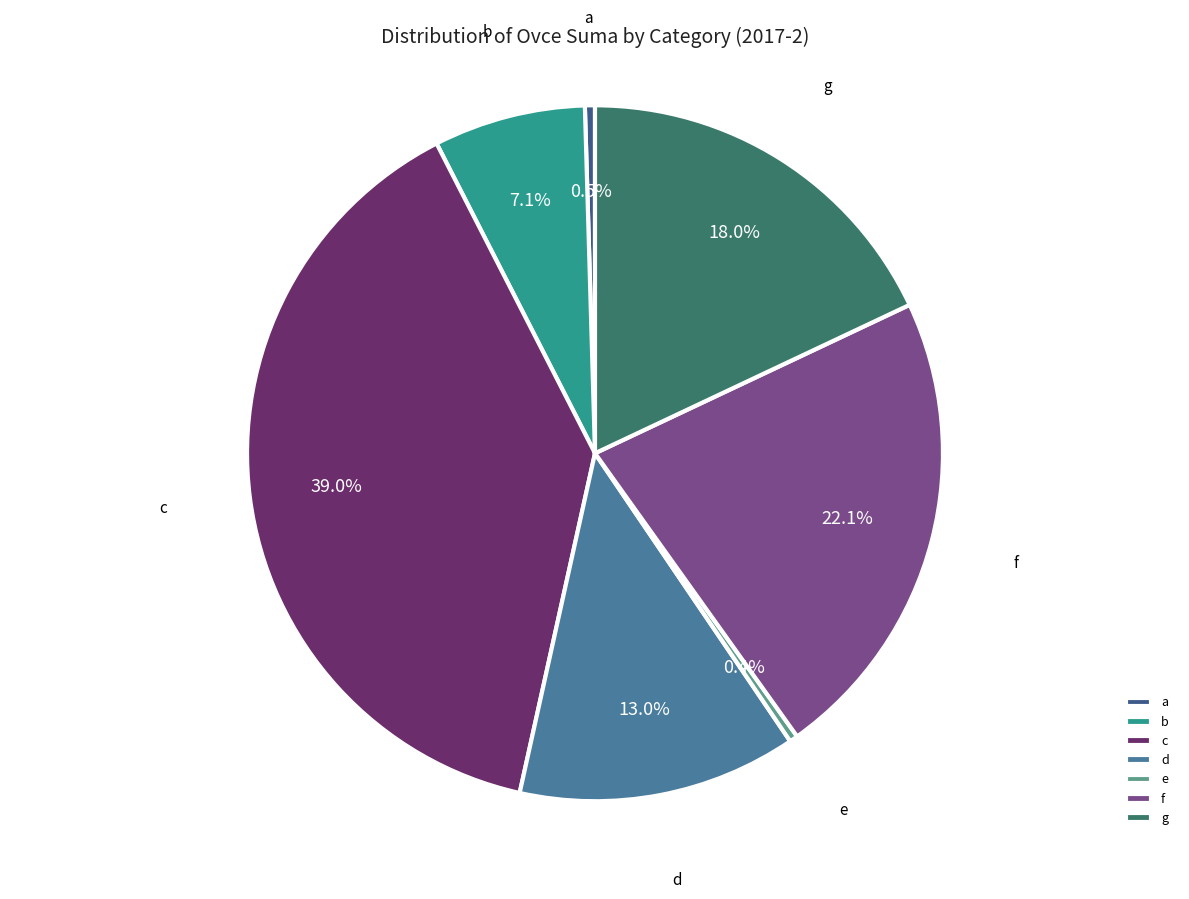

True or false: g accounts for 31% of the total.

False